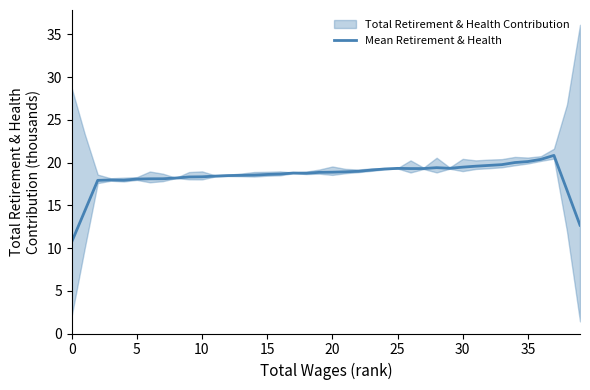

Is it true that the value at 17 is 18.8?

True